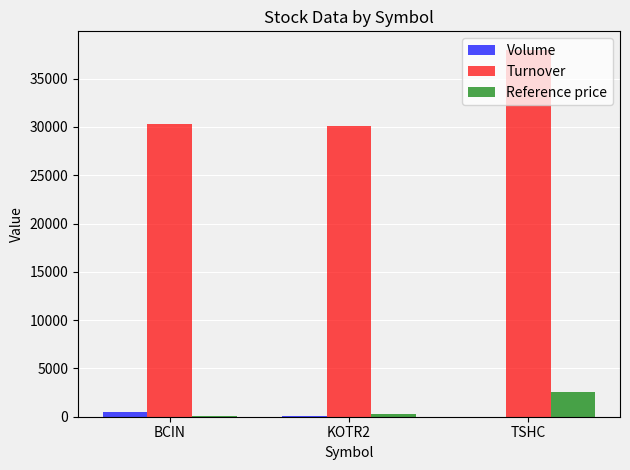

Which series changed the most between KOTR2 and TSHC?

Turnover